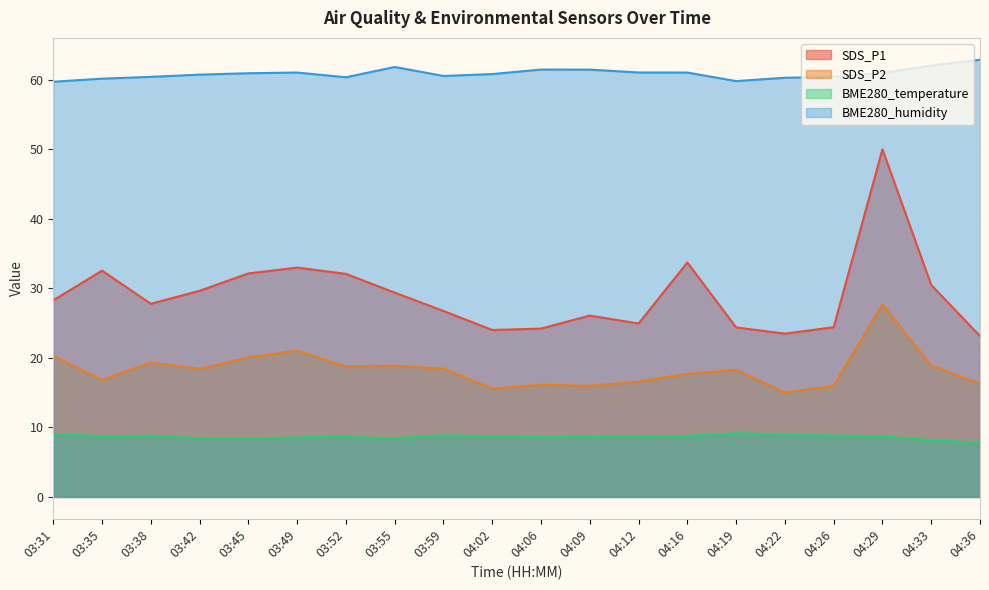

Reading left to right, transcribe all the data shown in this chart.

SDS_P1: 03:31=28.3	03:35=32.5	03:38=27.8	03:42=29.6	03:45=32.1	03:49=33.0	03:52=32.1	03:55=29.4	03:59=26.7	04:02=24.0	04:06=24.2	04:09=26.1	04:12=24.9	04:16=33.7	04:19=24.4	04:22=23.5	04:26=24.4	04:29=50.0	04:33=30.5	04:36=23.1
SDS_P2: 03:31=20.3	03:35=16.8	03:38=19.3	03:42=18.4	03:45=20.1	03:49=21.0	03:52=18.8	03:55=18.9	03:59=18.4	04:02=15.6	04:06=16.1	04:09=16.0	04:12=16.6	04:16=17.7	04:19=18.3	04:22=15.0	04:26=16.0	04:29=27.7	04:33=18.9	04:36=16.3
BME280_temperature: 03:31=9.1	03:35=8.7	03:38=8.8	03:42=8.4	03:45=8.4	03:49=8.6	03:52=8.6	03:55=8.4	03:59=8.8	04:02=8.7	04:06=8.6	04:09=8.6	04:12=8.6	04:16=8.8	04:19=9.2	04:22=8.9	04:26=8.8	04:29=8.7	04:33=8.1	04:36=7.8
BME280_humidity: 03:31=59.7	03:35=60.1	03:38=60.4	03:42=60.7	03:45=60.9	03:49=61.0	03:52=60.3	03:55=61.8	03:59=60.5	04:02=60.8	04:06=61.4	04:09=61.4	04:12=61.0	04:16=61.0	04:19=59.8	04:22=60.3	04:26=60.4	04:29=61.0	04:33=62.0	04:36=62.9